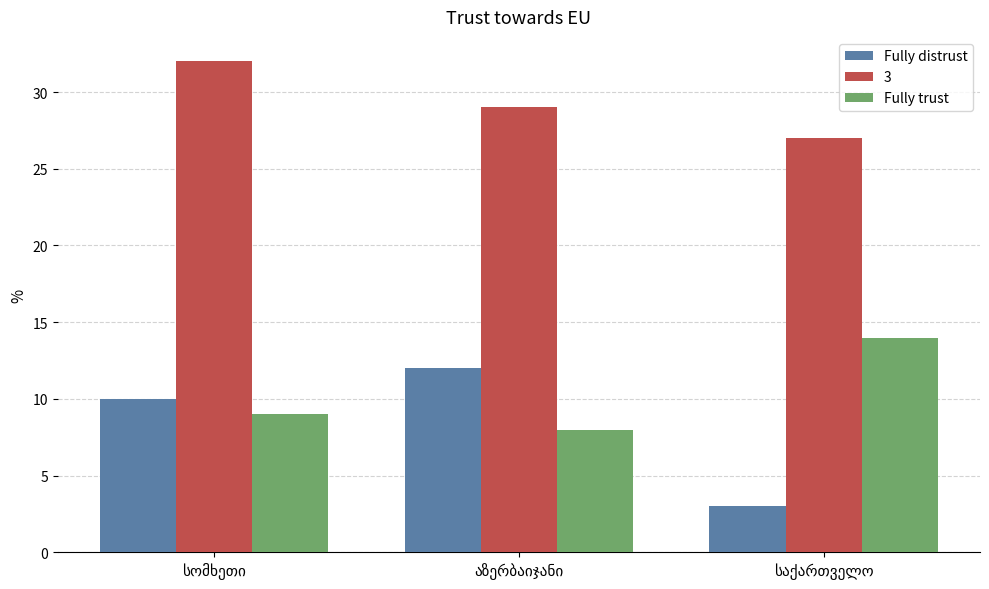

Which series has the largest total across all categories?

3